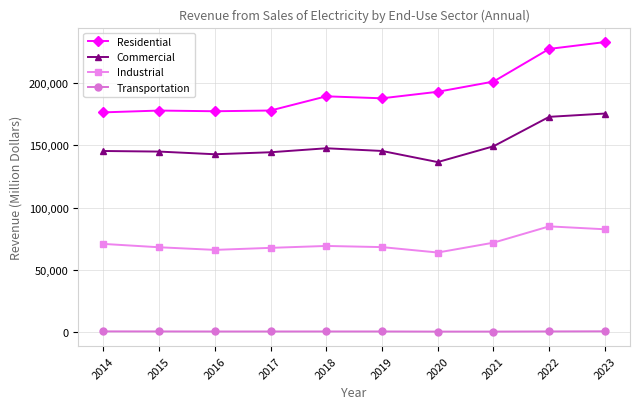

What is the maximum value shown in the chart?

232463